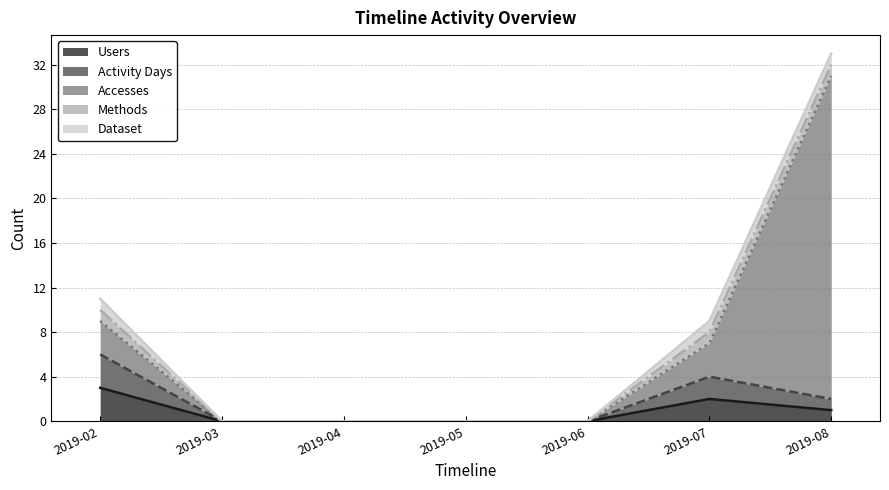

At which category is the sum across all series the highest?

2019-08